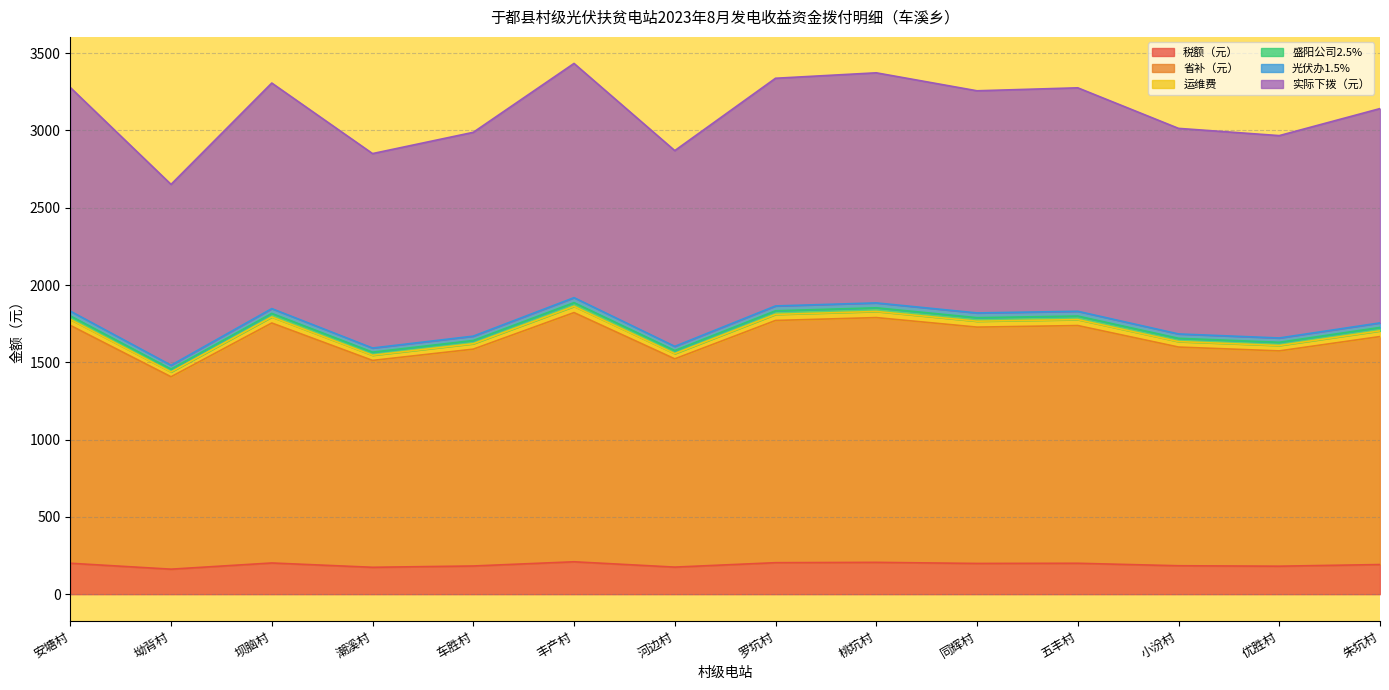

What is the value of the 运维费 point at the 5th from the left?

1620.2